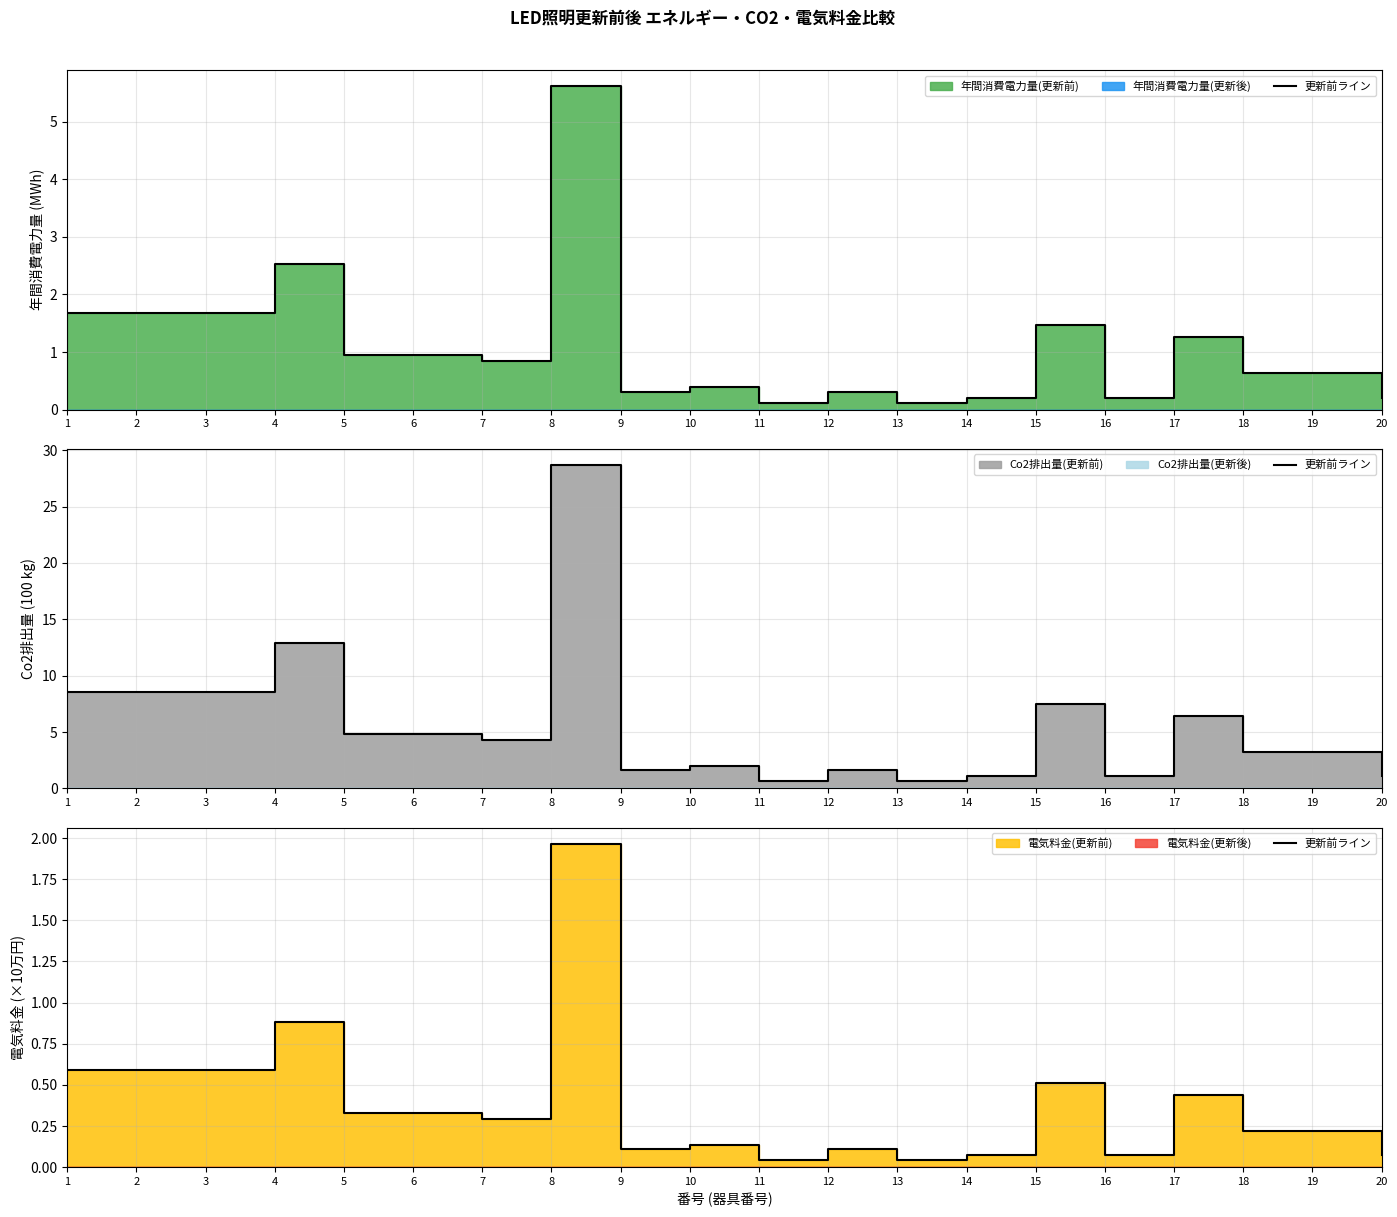

Between 5 and 9, which is larger?

5